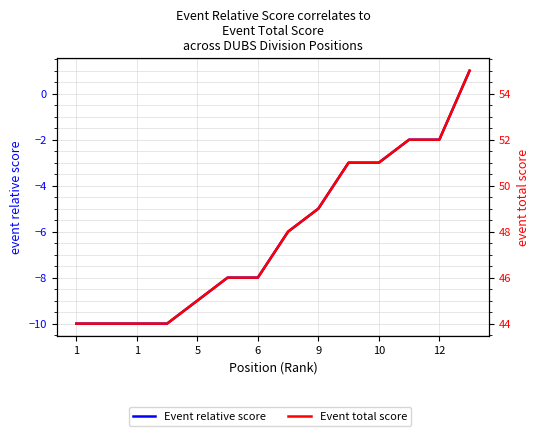

Count the number of categories in the chart.

14